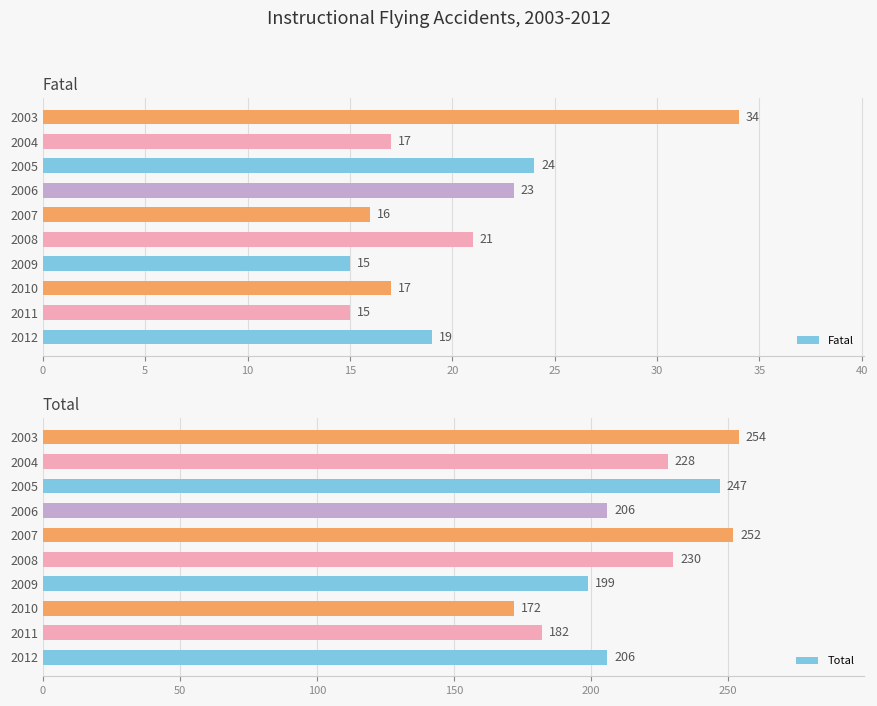

What is the sum of the Total values at 2005 and 2006?

453